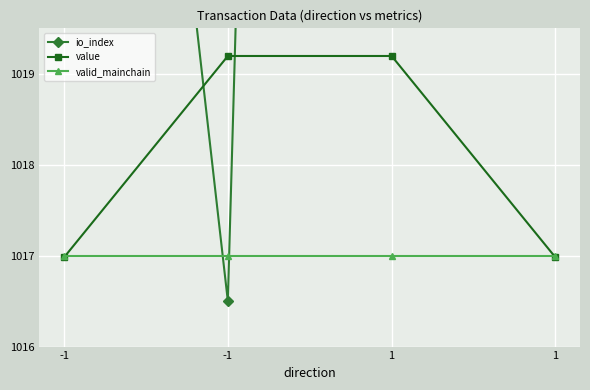

What is the difference between the value values at 1 and 1?

2.2